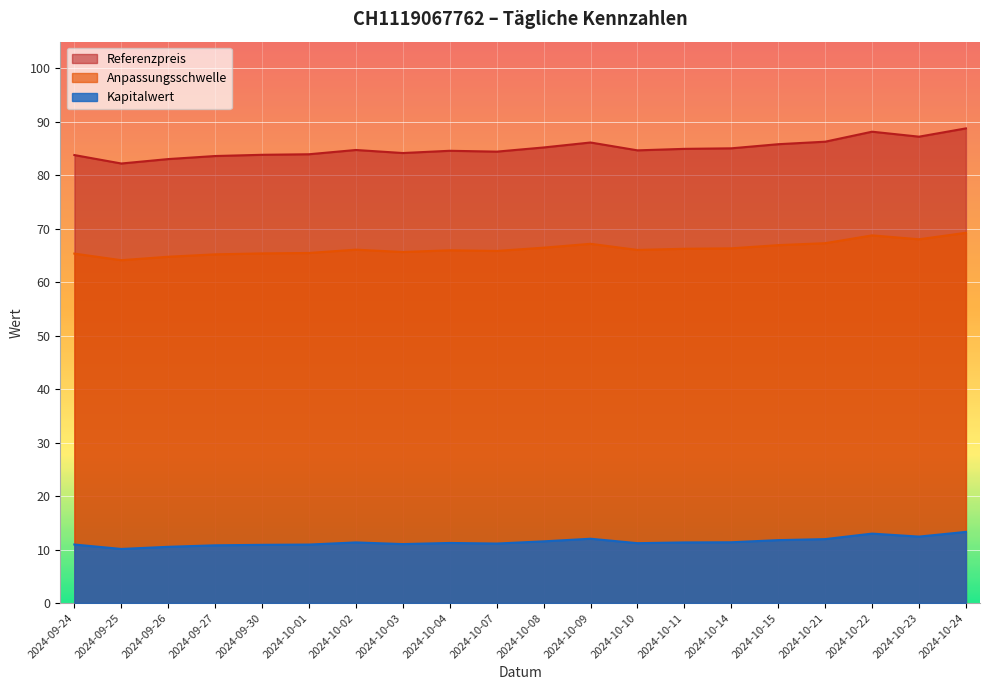

What is the difference between the Kapitalwert values at 2024-10-24 and 2024-10-15?

1.5